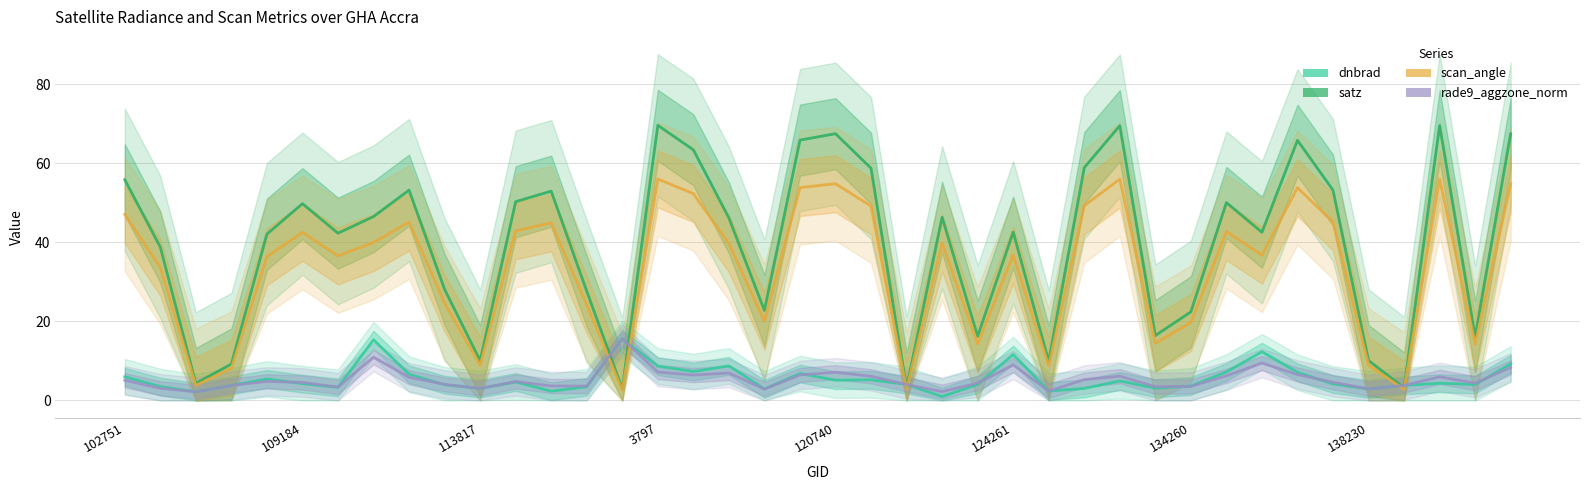

True or false: satz has more than 2 points higher than both neighbors.

True